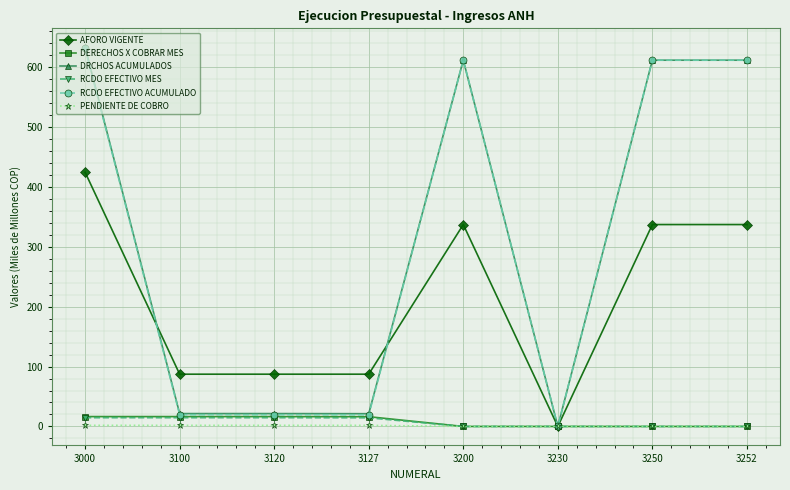

What is the highest value of the DRCHOS ACUMULADOS series?

633.0